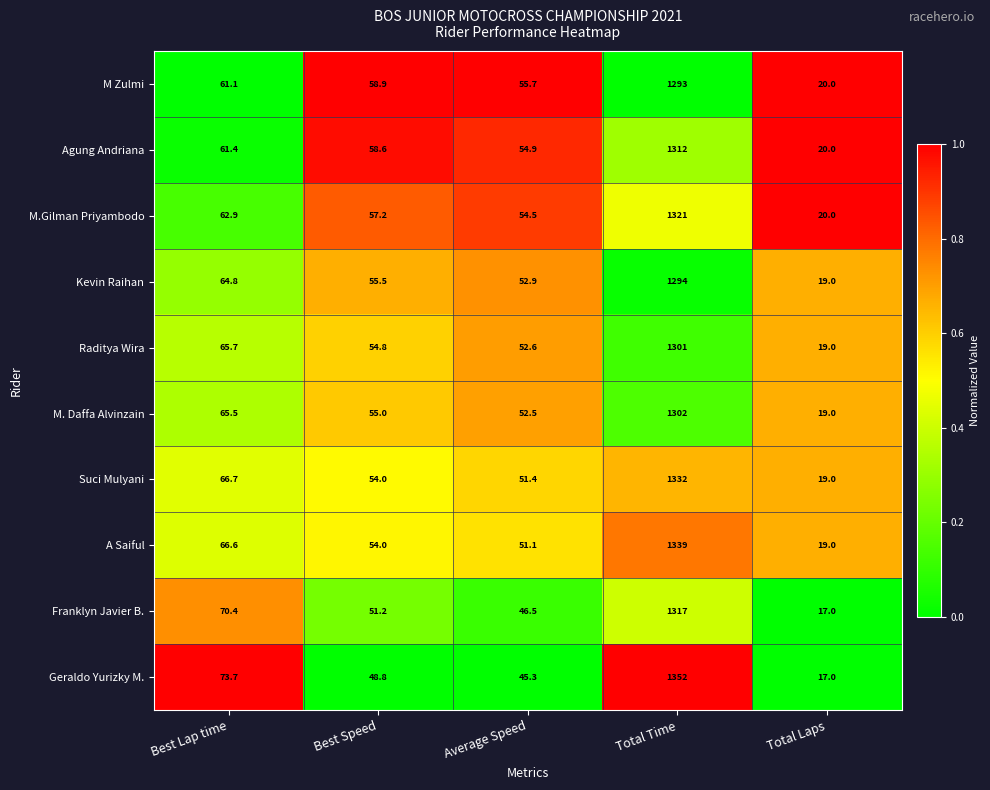

What is the difference between the maximum and minimum values in the Geraldo Yurizky M. series?

1335.0